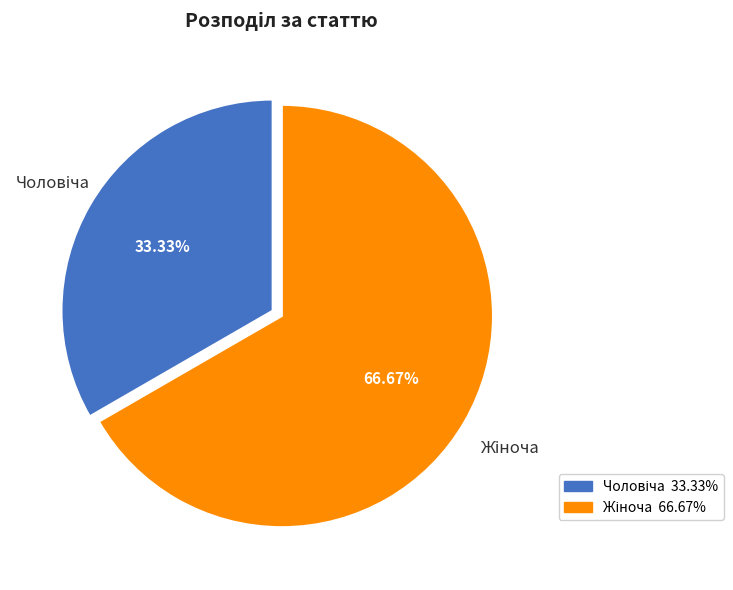

Does any single category account for the majority?

Yes